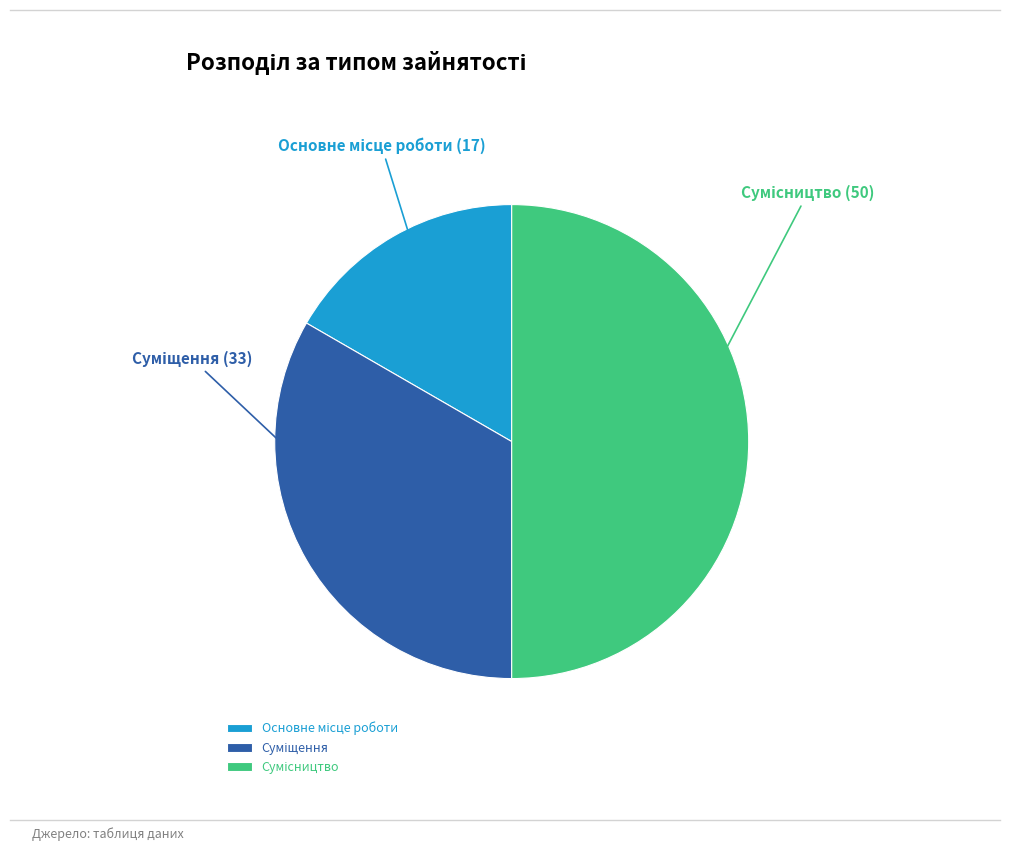

Count the number of slices in the pie.

3